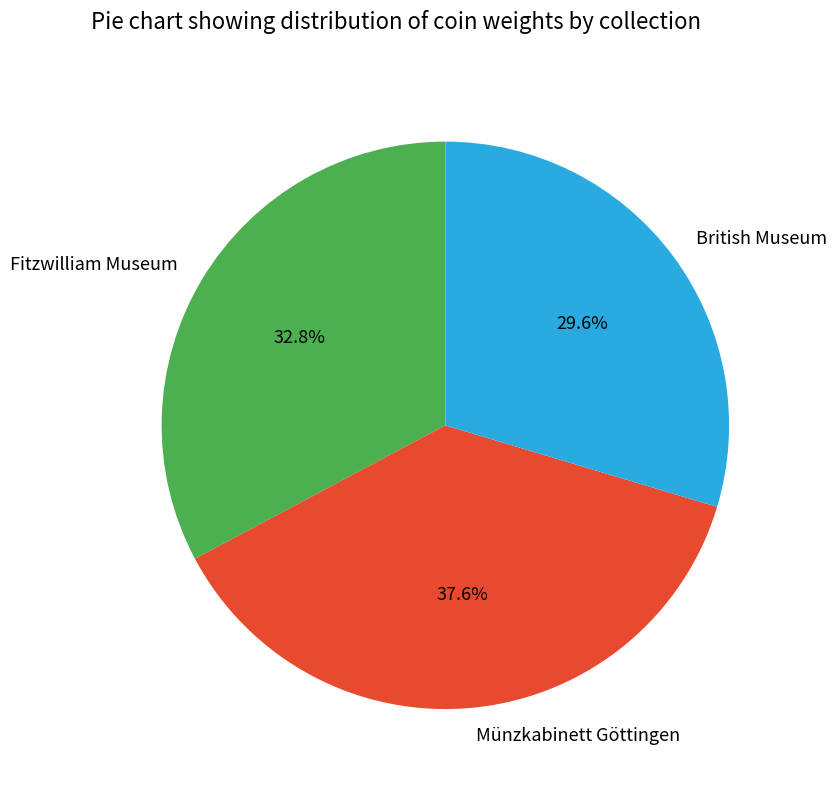

To the nearest percent, what is the combined percentage of Fitzwilliam Museum and Münzkabinett Göttingen?

70%